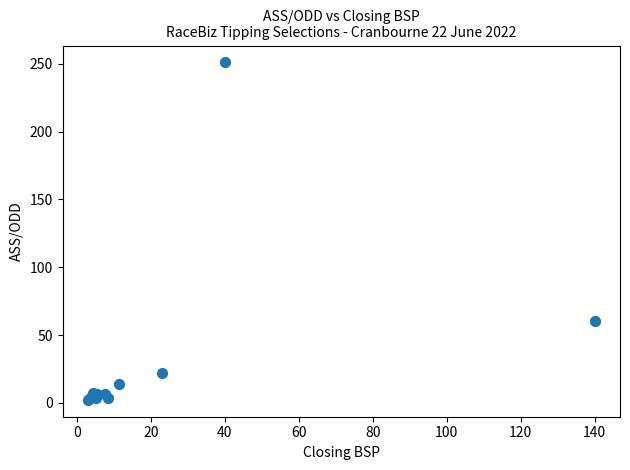

What Y value in the scatter plot is closest to 126?

60.4